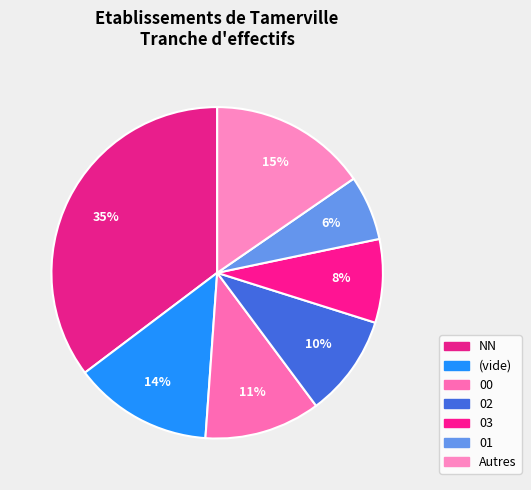

How many segments does this pie chart have?

7